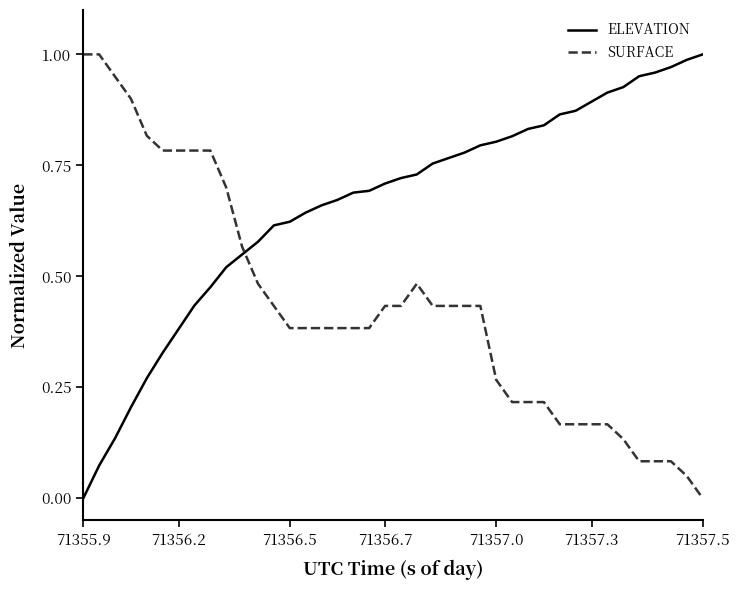

True or false: ELEVATION and SURFACE intersect in this chart.

True